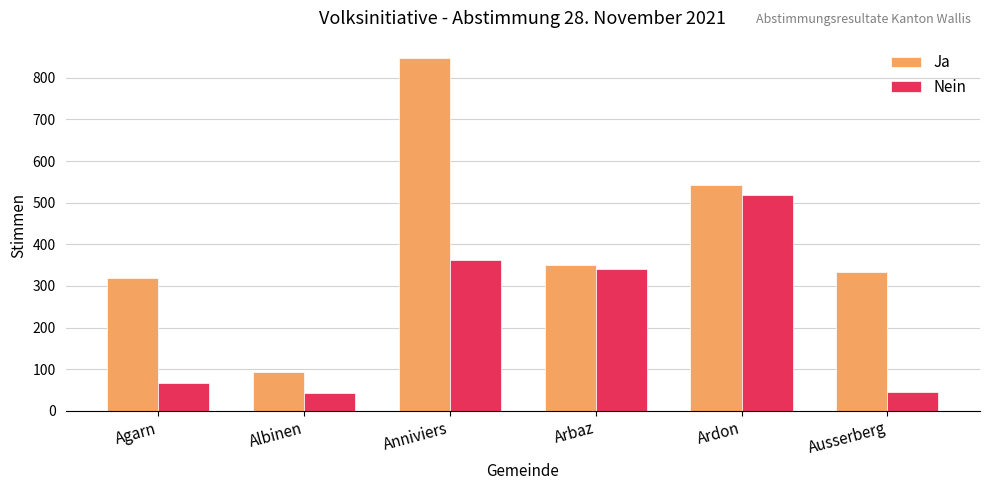

True or false: Nein has a value of 66 at Agarn.

True